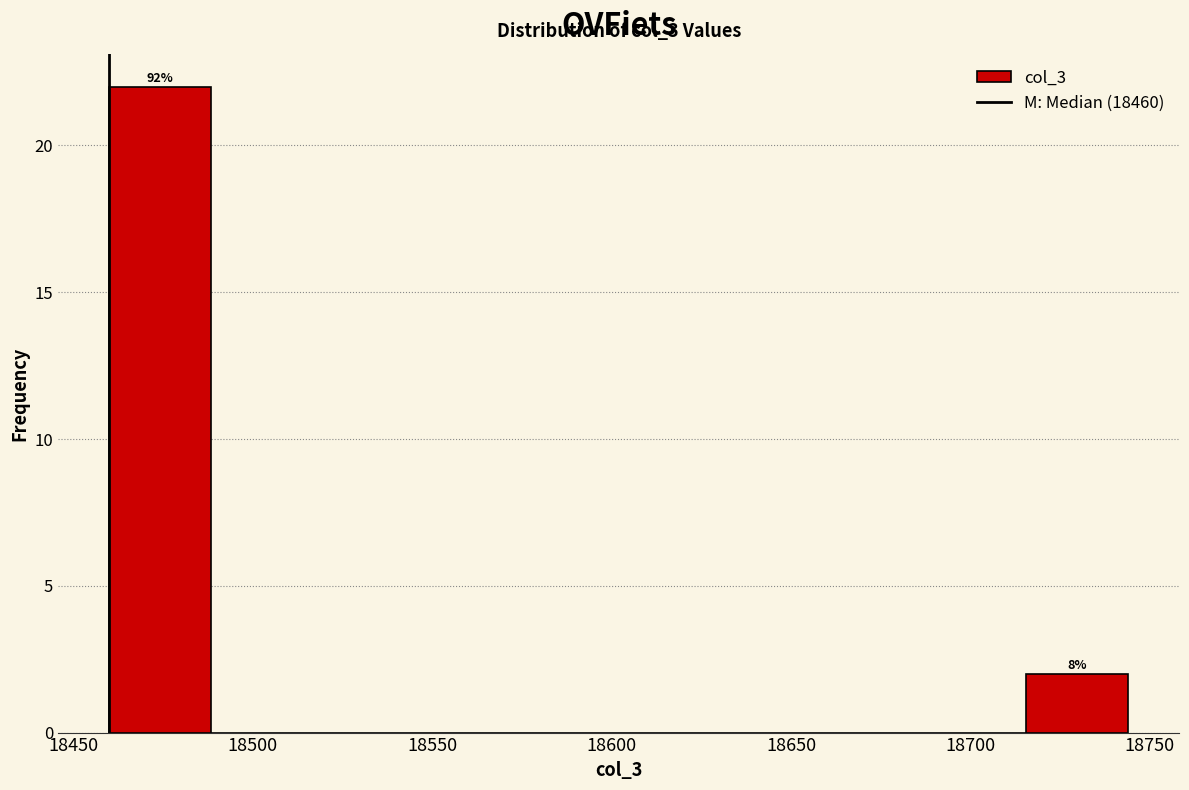

Which range on the x-axis has the tallest bar?

18460 to 18490